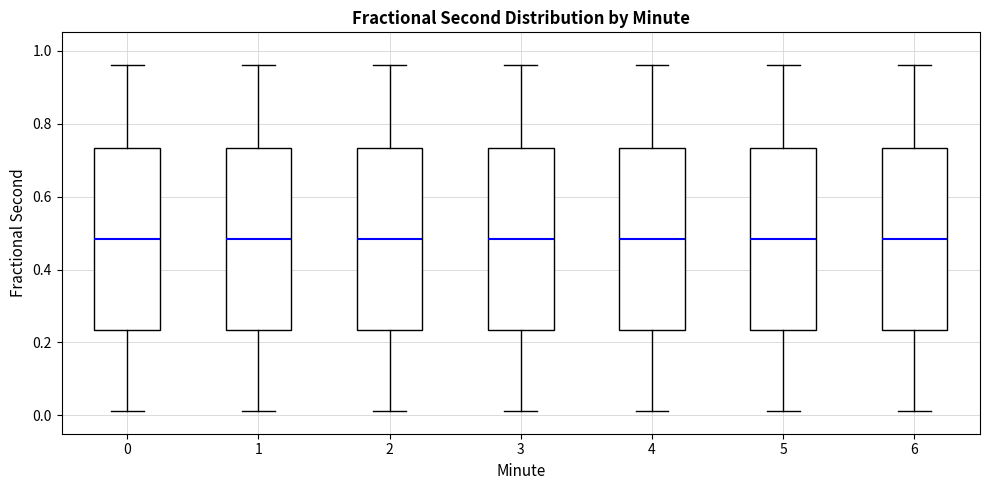

Reading left to right, transcribe this box plot: for each box, give where its median line is, the range the box spans, and where its two whiskers end, as read against the y-axis. The values are not printed on the chart, so give them approximately, as read against the axis.

0: median 0.48, box 0.24 to 0.74, whiskers 0.02 to 0.96
1: median 0.48, box 0.24 to 0.74, whiskers 0.02 to 0.96
2: median 0.48, box 0.24 to 0.74, whiskers 0.02 to 0.96
3: median 0.48, box 0.24 to 0.74, whiskers 0.02 to 0.96
4: median 0.48, box 0.24 to 0.74, whiskers 0.02 to 0.96
5: median 0.48, box 0.24 to 0.74, whiskers 0.02 to 0.96
6: median 0.48, box 0.24 to 0.74, whiskers 0.02 to 0.96